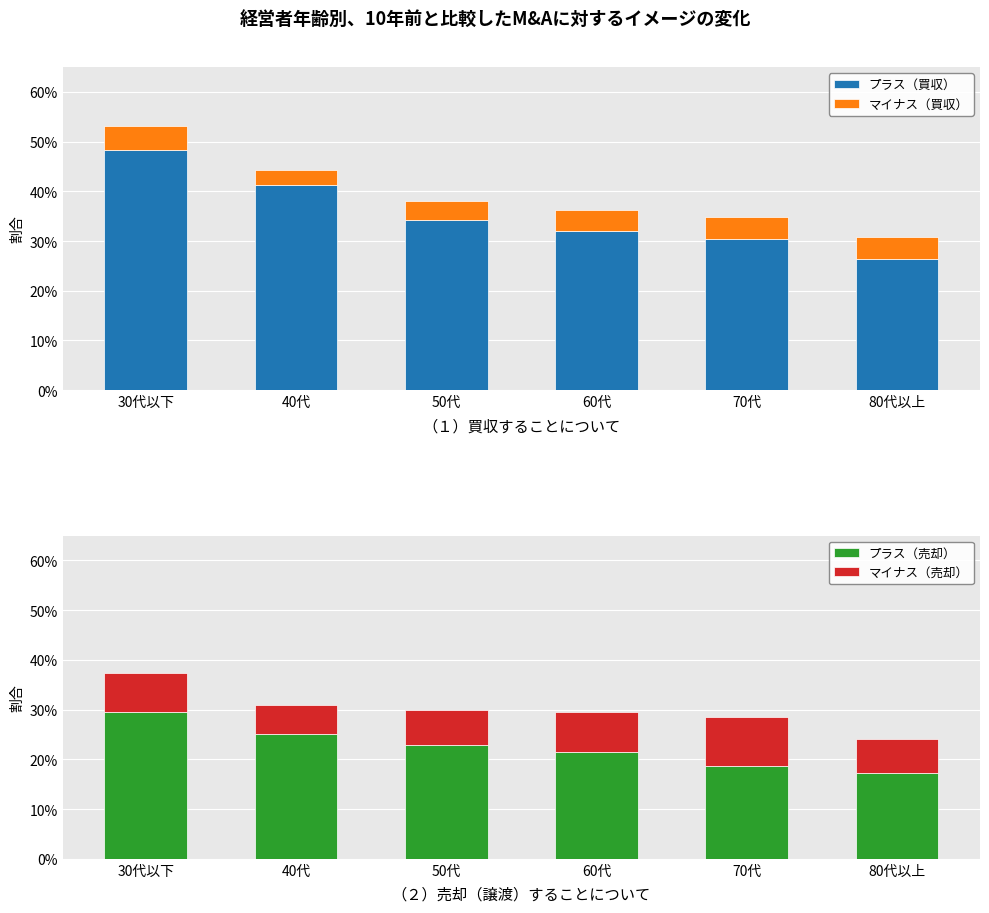

What is the sum of all マイナス（買収） values?

0.2